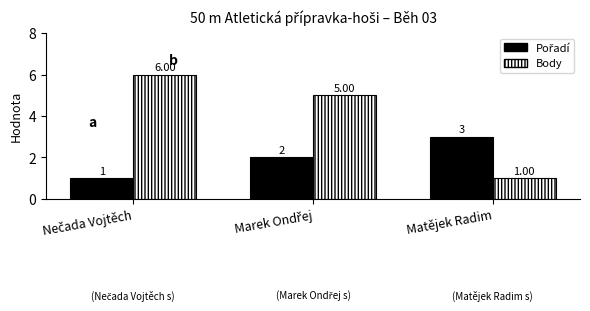

Which series has the largest total across all categories?

Body